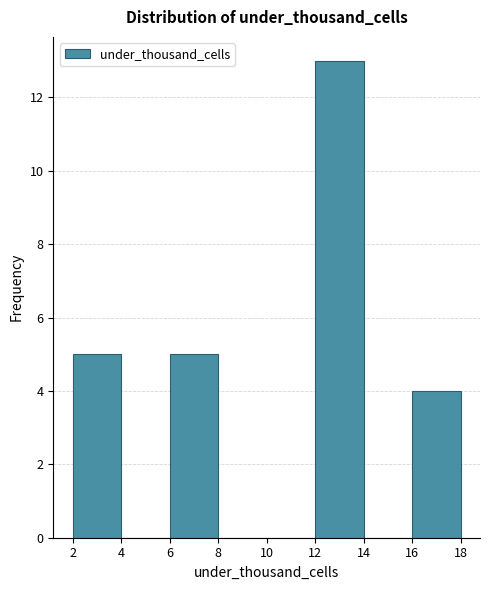

Reading left to right, list every bar in this chart as the range it spans on the x-axis followed by its height. The values are not printed on the chart, so give them approximately, as read against the axis.

2 to 4: 5
4 to 6: 0
6 to 8: 5
8 to 10: 0
10 to 12: 0
12 to 14: 13
14 to 16: 0
16 to 18: 4